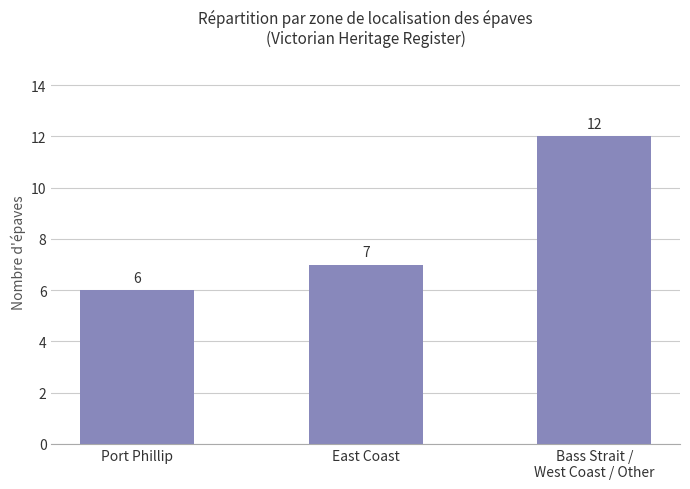

What is the difference between the maximum and minimum values?

6